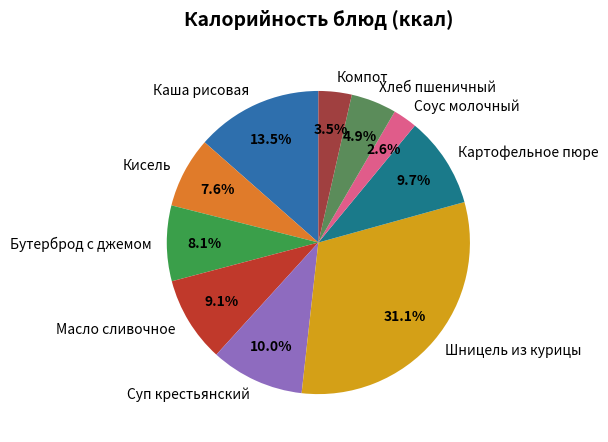

What is the ratio of the value at Компот to the value at Хлеб пшеничный?

0.7